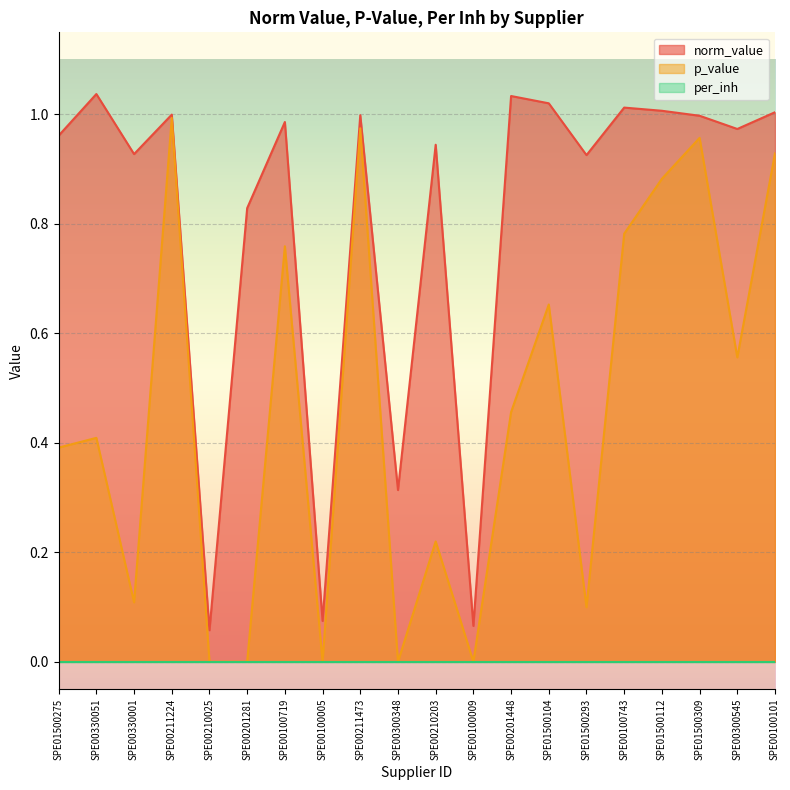

Is the value of p_value at SPE01500293 greater than the value of norm_value at SPE01500309?

No